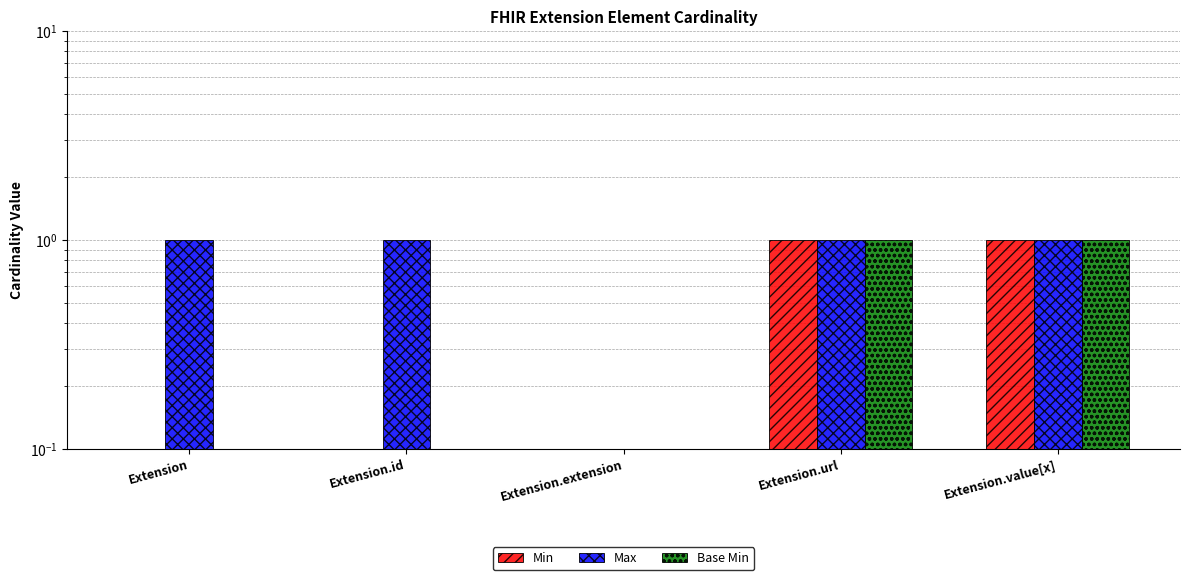

What is the sum of the Min values at Extension.value[x] and Extension.id?

1